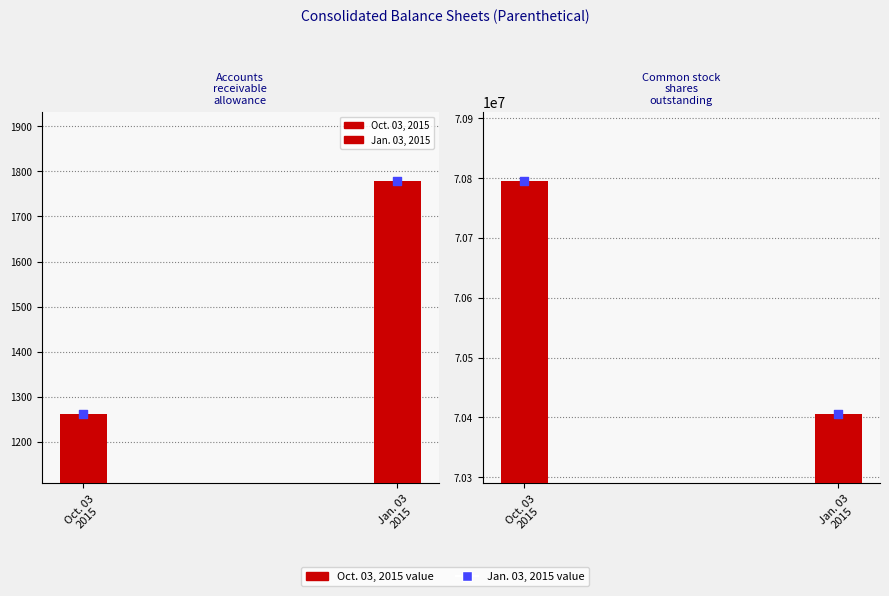

Which series contains the lowest Y value?

Oct. 03, 2015